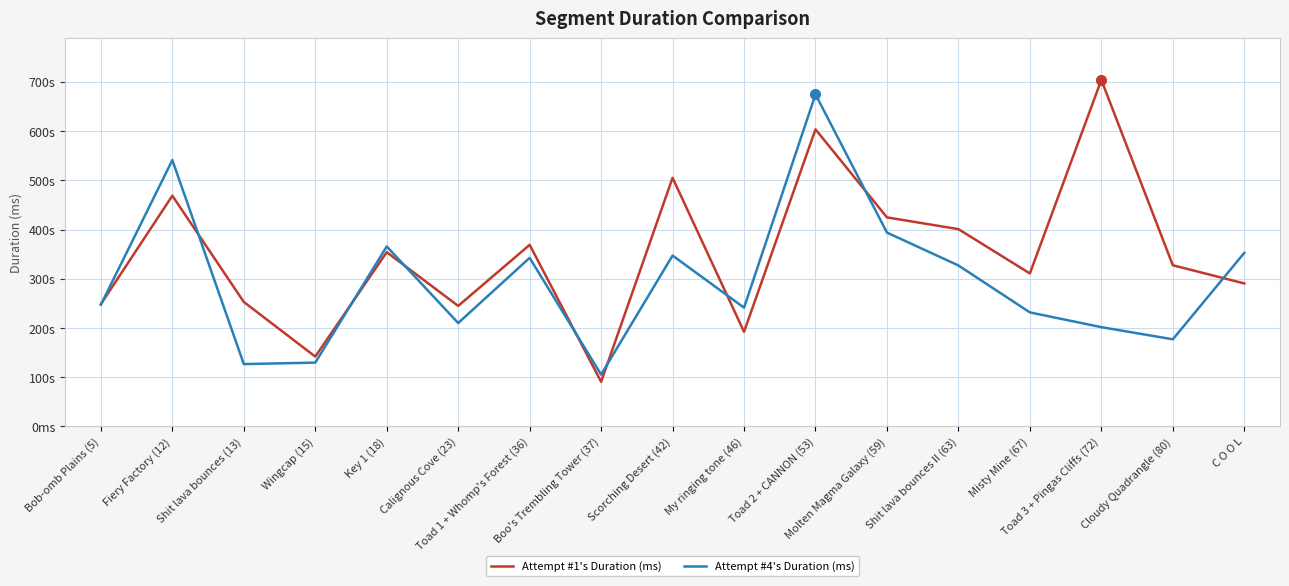

How many intersections are there between Attempt #4's Duration (ms) and Attempt #1's Duration (ms)?

9